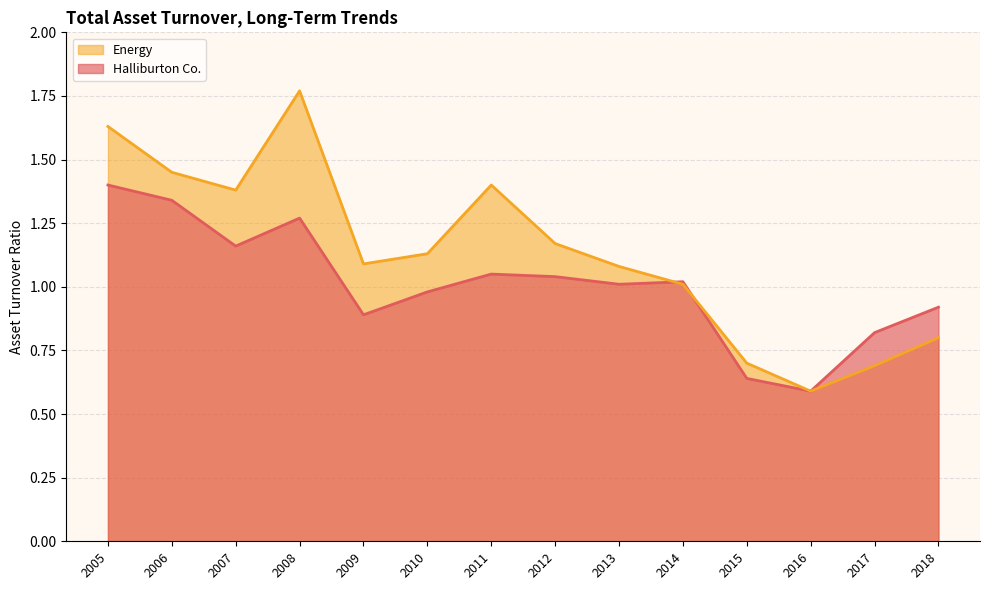

How many intersections are there between Halliburton Co. and Energy?

2